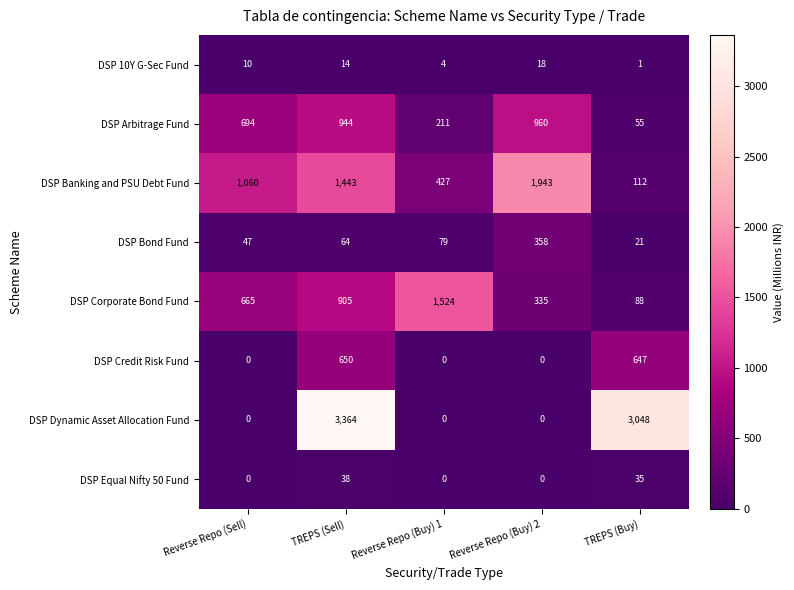

The value of DSP Equal Nifty 50 Fund at Reverse Repo (Sell) is 0. True or false?

True